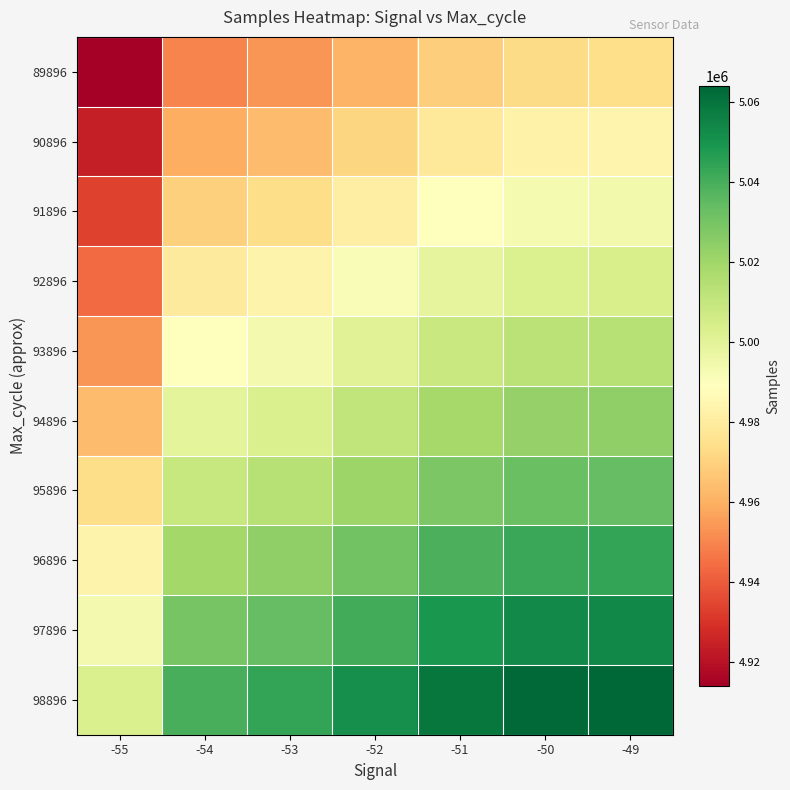

Between -54 and -50, which series saw the biggest shift?

98896